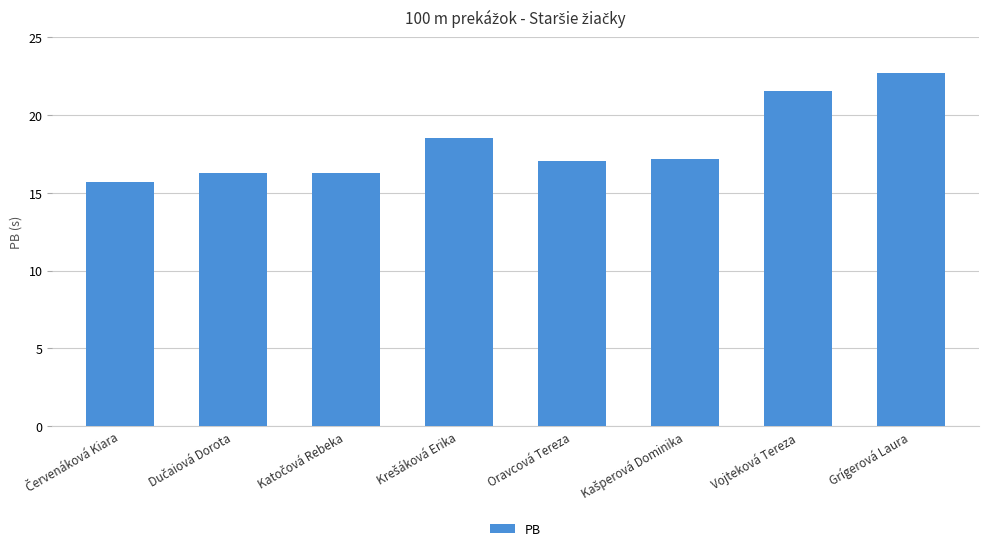

What is the value of the 7th bar from the left?

21.6